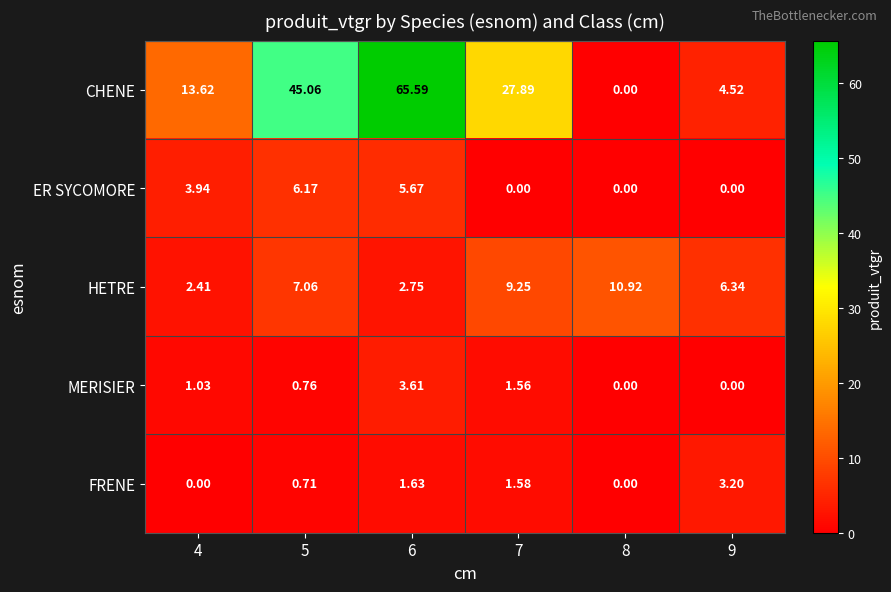

Rank the series by their maximum value, from highest to lowest.

CHENE, HETRE, ER SYCOMORE, MERISIER, FRENE